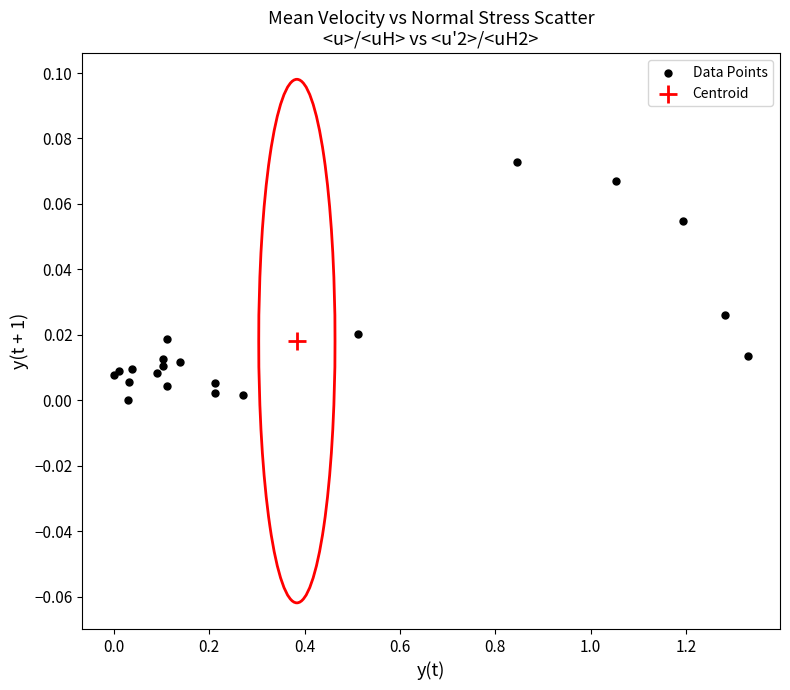

What are all the series names shown in the legend?

Data Points, Centroid